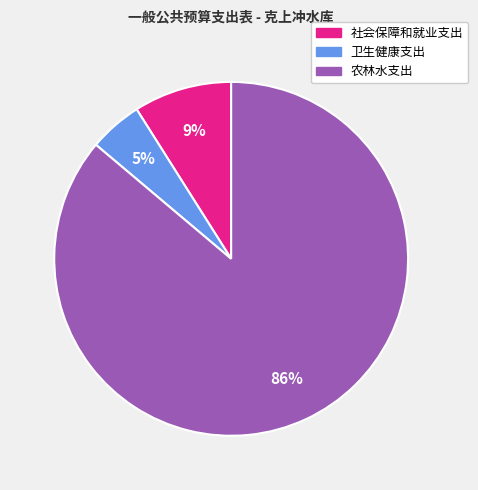

How many segments does this pie chart have?

3